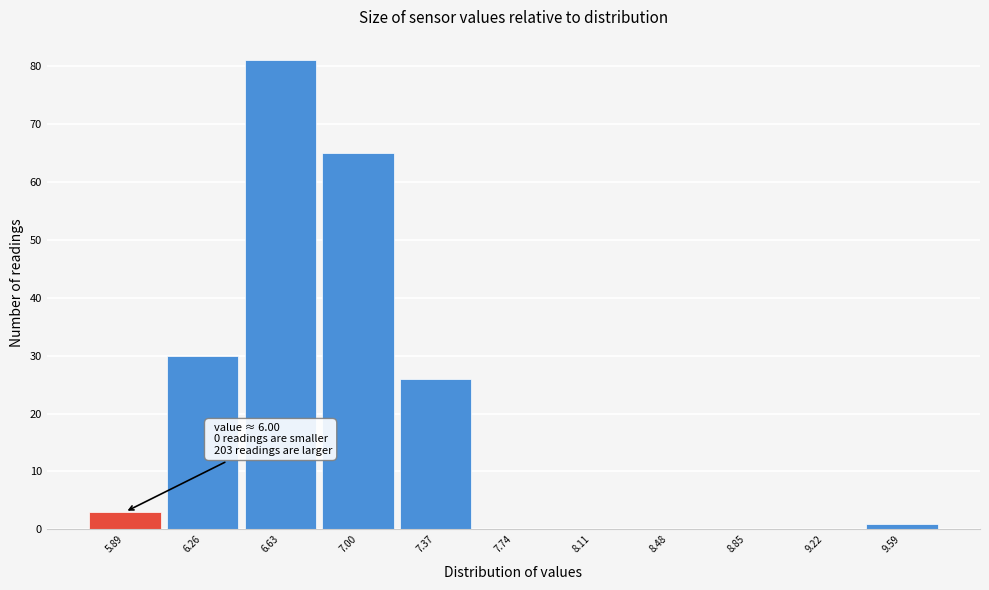

Over which range of the x-axis is the bar tallest?

6.445 to 6.815